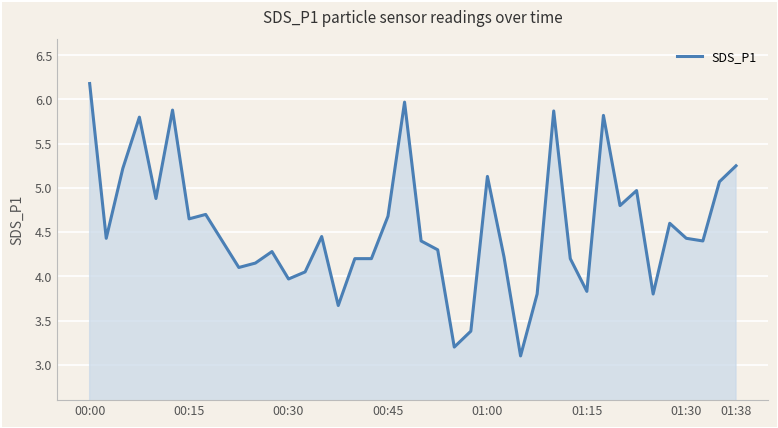

What is the difference between the maximum and minimum values?

3.1